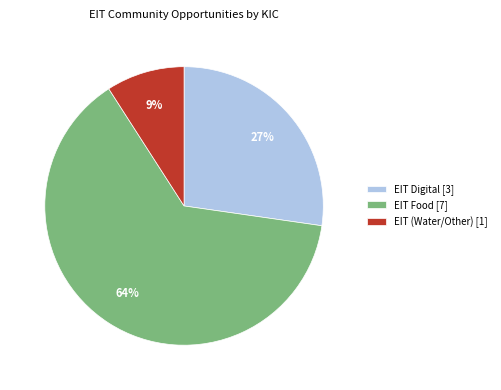

Is it true that EIT (Water/Other) is 9% of the pie?

True